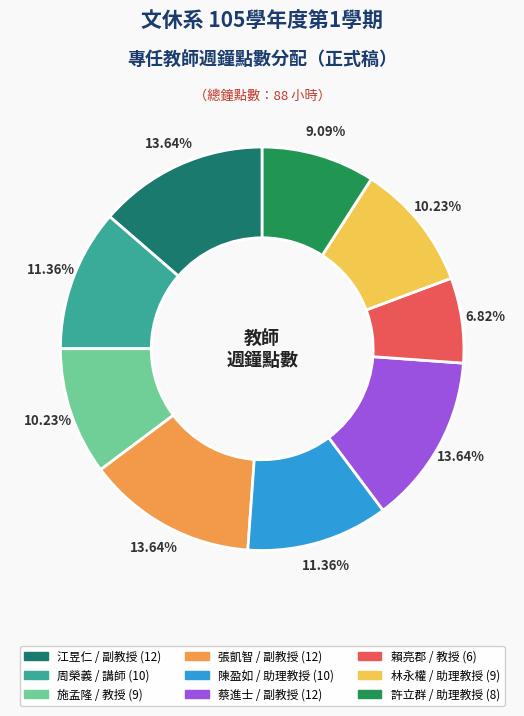

How many slices are in this pie chart?

9